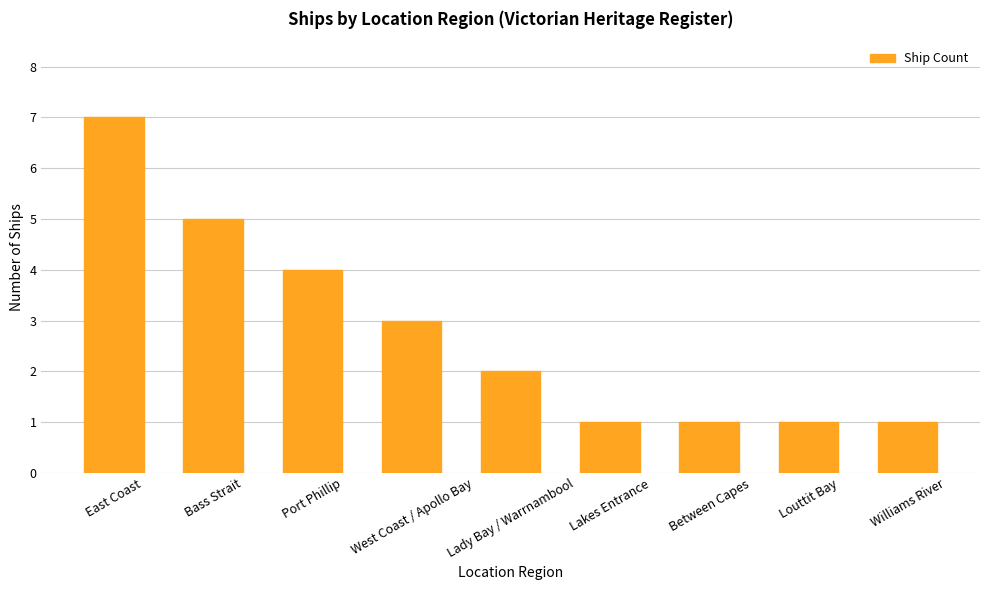

What is the difference between the second highest and minimum values?

4